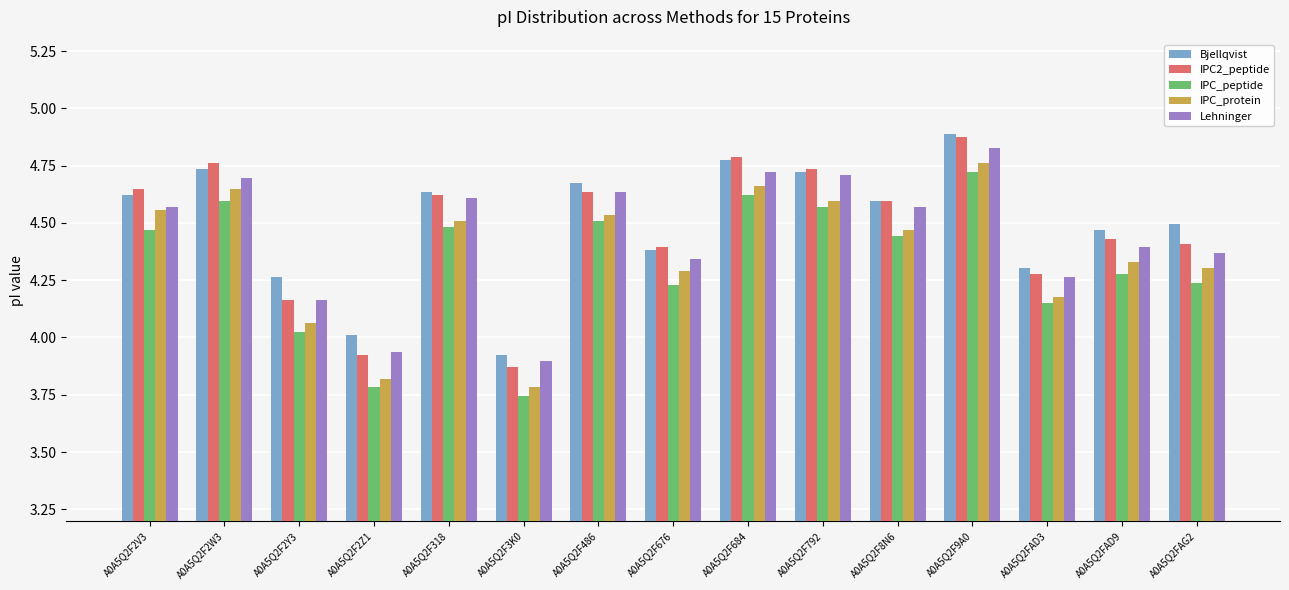

Which label corresponds to the smallest value in the chart?

A0A5Q2F3K0